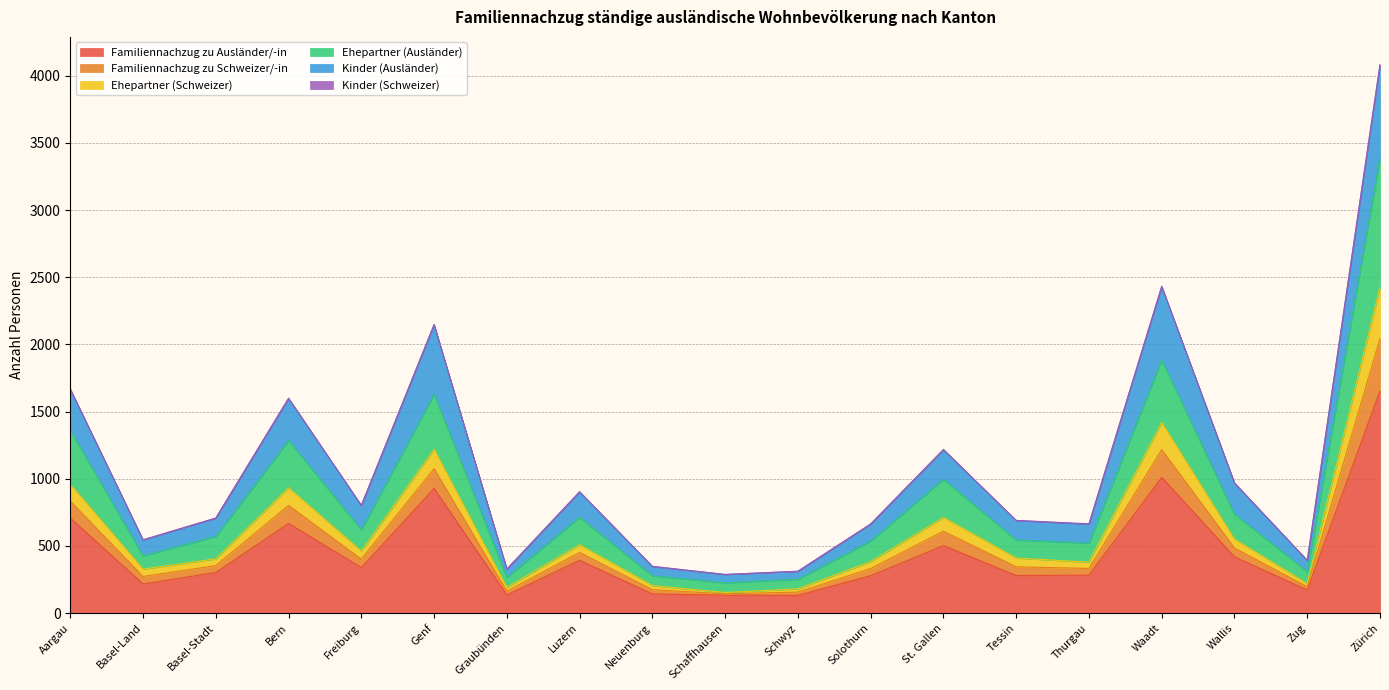

What is the minimum value for Familiennachzug zu Ausländer/-in?

133